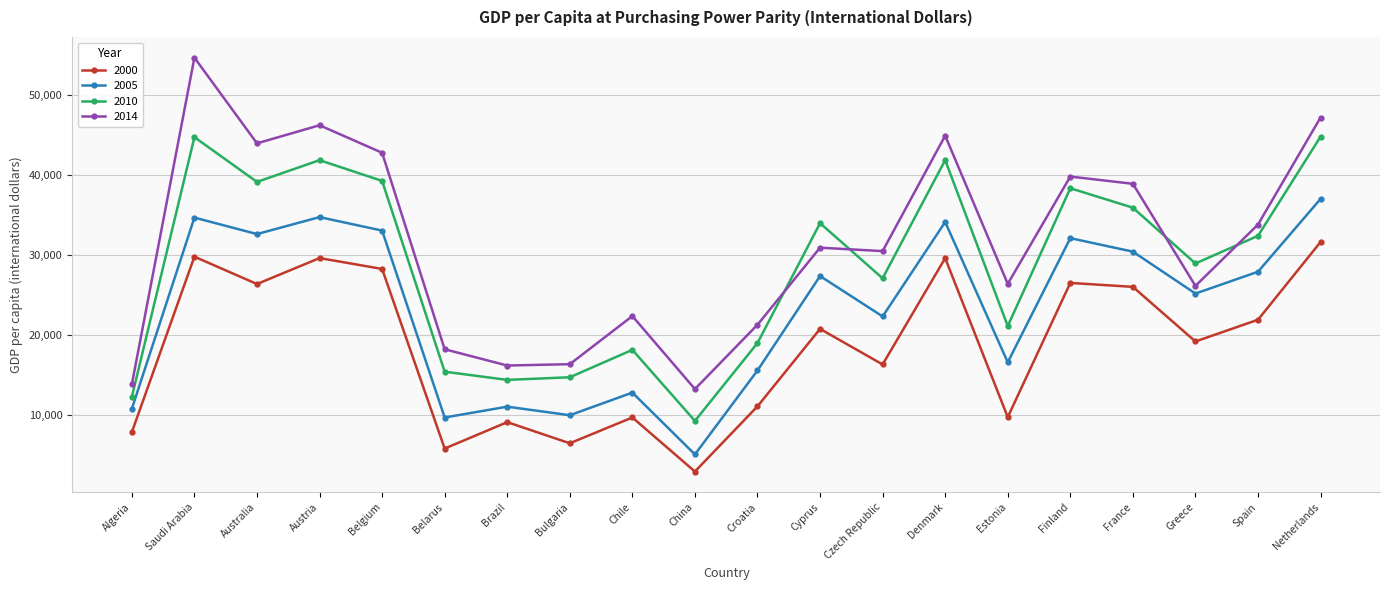

How many interior local valleys does the 2000 series have?

7